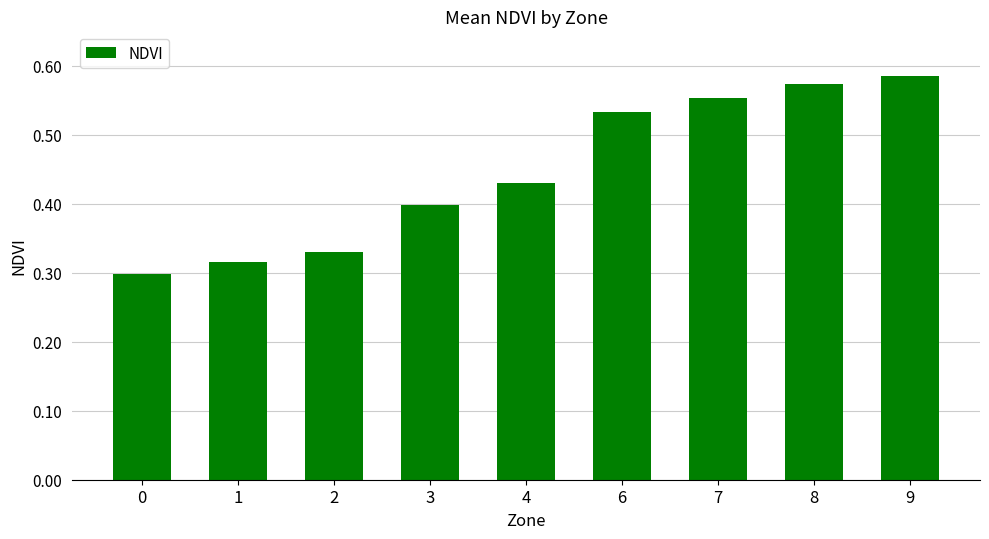

How many values are between 0 and 1?

9